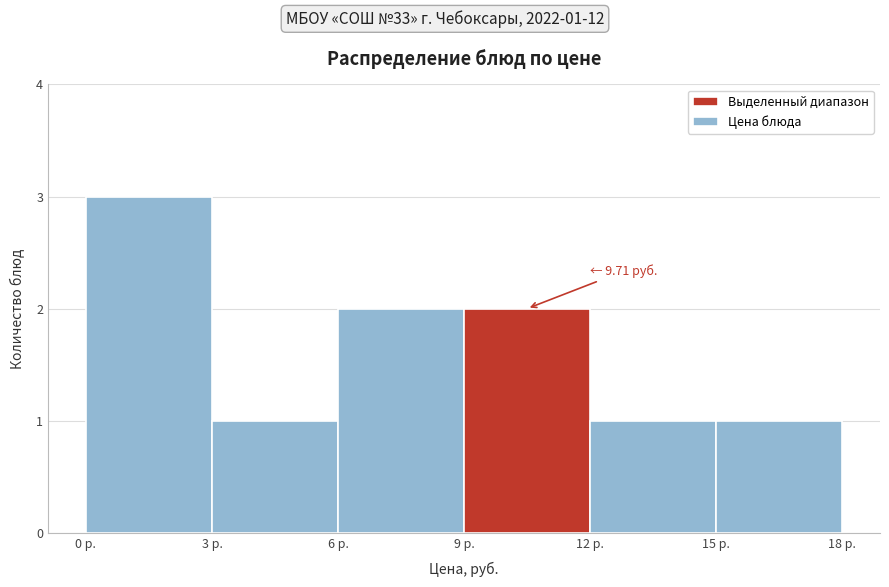

Over which range of the x-axis is the bar tallest?

0 to 3